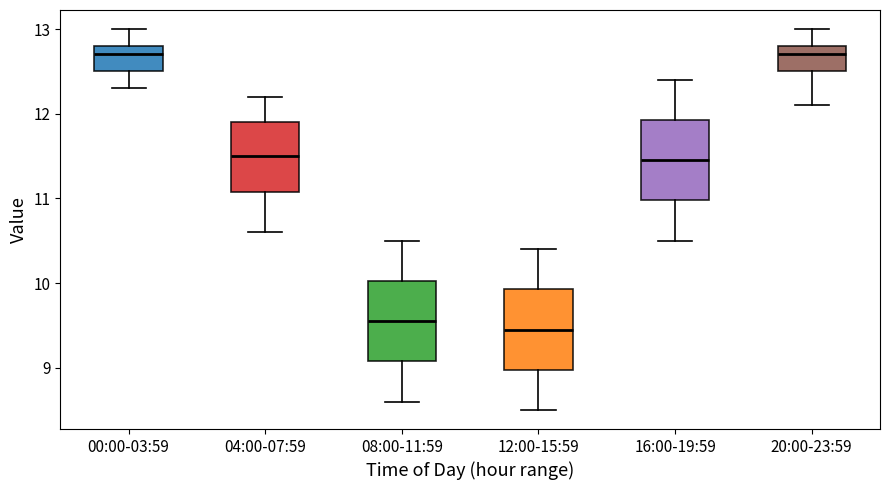

Reading left to right, read every box against the y-axis: the position of its median line, the range the box covers, and the ends of its whiskers. The values are not printed on the chart, so give them approximately, as read against the axis.

00:00-03:59: median 12.7, box 12.5 to 12.8, whiskers 12.3 to 13.0
04:00-07:59: median 11.5, box 11.1 to 11.9, whiskers 10.6 to 12.2
08:00-11:59: median 9.6, box 9.1 to 10.0, whiskers 8.6 to 10.5
12:00-15:59: median 9.5, box 9.0 to 9.9, whiskers 8.5 to 10.4
16:00-19:59: median 11.5, box 11.0 to 11.9, whiskers 10.5 to 12.4
20:00-23:59: median 12.7, box 12.5 to 12.8, whiskers 12.1 to 13.0